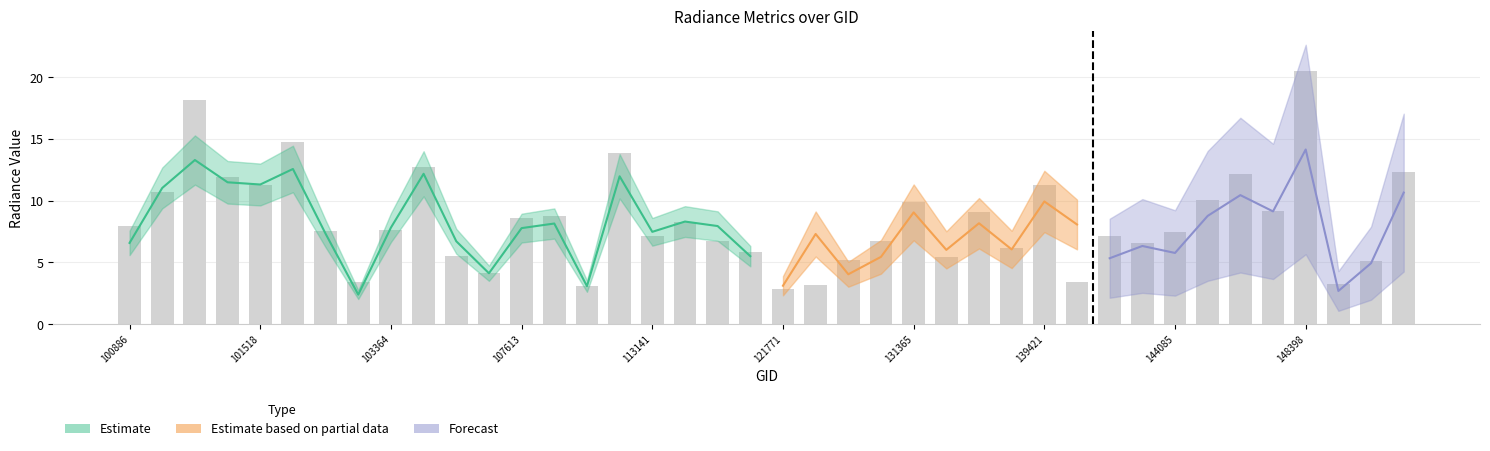

Reading left to right, list all the values displayed in this chart.

dnbrad: 7.9	10.7	18.2	11.9	11.3	14.8	7.5	3.4	7.6	12.8	5.5	4.1	8.6	8.7	3.1	13.8	7.2	8.3	6.8	5.9	2.9	3.2	5.2	6.7	9.9	5.4	9.1	6.2	11.3	3.4	7.1	6.6	7.5	10.1	12.1	9.1	20.5	3.3	5.1	12.3
rade9_aggzone_norm: 6.6	11.0	13.3	11.5	11.3	12.6	7.3	2.4	7.8	12.2	6.7	4.1	7.8	8.2	3.1	12.0	7.5	8.3	7.9	5.5	3.1	7.3	4.0	5.4	9.1	6.0	8.2	6.1	9.9	8.1	6.9	7.0	6.6	8.6	10.7	9.1	13.5	5.1	5.0	11.5
rade9_mult_nadir_norm: 6.9	9.3	14.0	11.4	11.3	12.7	7.3	2.9	7.3	12.2	3.6	4.1	7.5	7.5	3.1	12.0	6.9	8.3	5.1	4.5	2.5	2.4	4.5	5.8	7.6	5.2	7.9	6.0	9.2	2.8	5.3	6.3	5.8	8.8	10.5	9.1	14.2	2.7	4.9	10.7